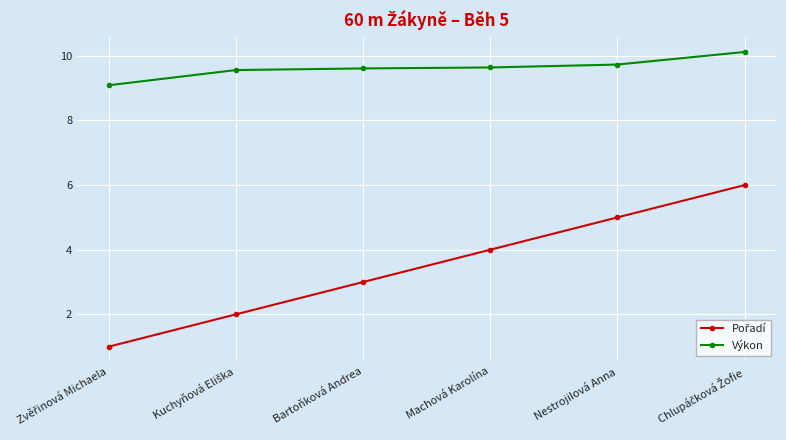

Does the chart display data point markers on the line(s)?

Yes